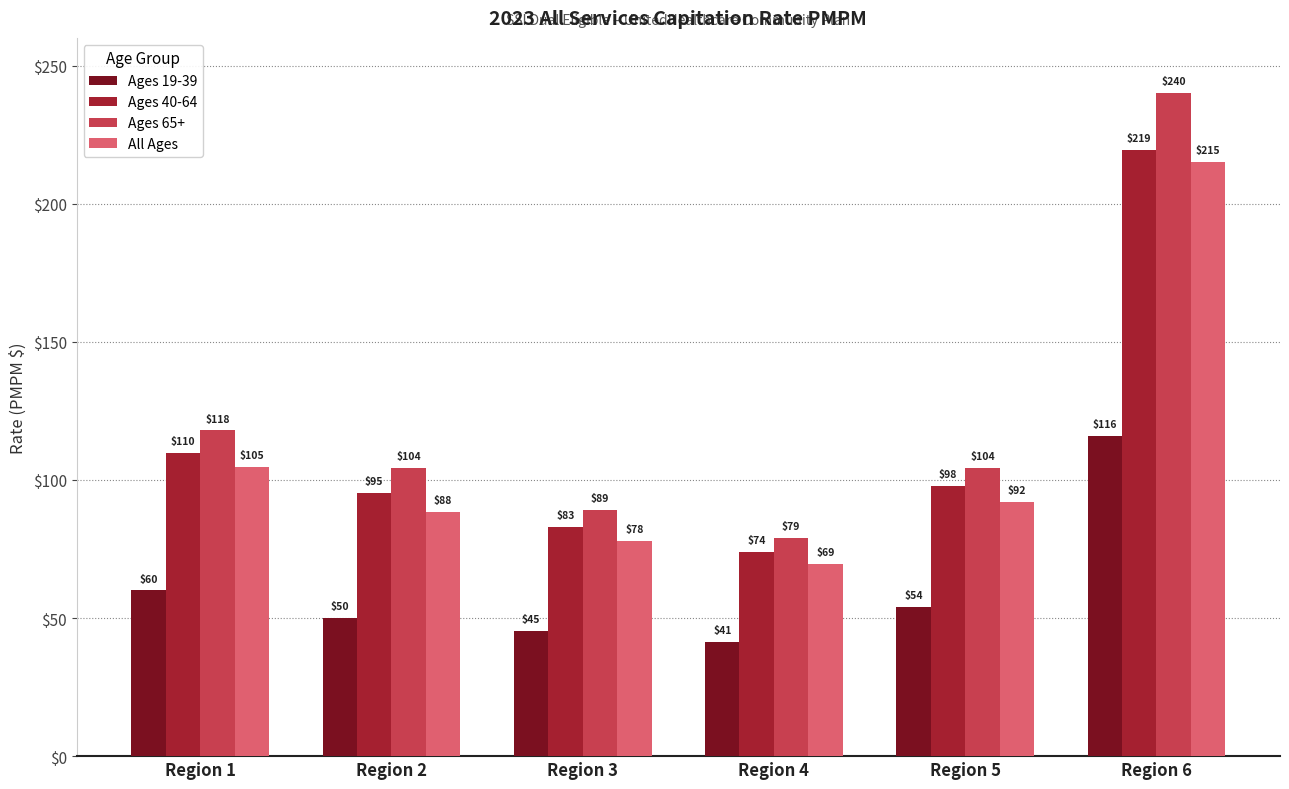

Is the value of Ages 40-64 at Region 2 greater than the value of Ages 19-39 at Region 4?

Yes